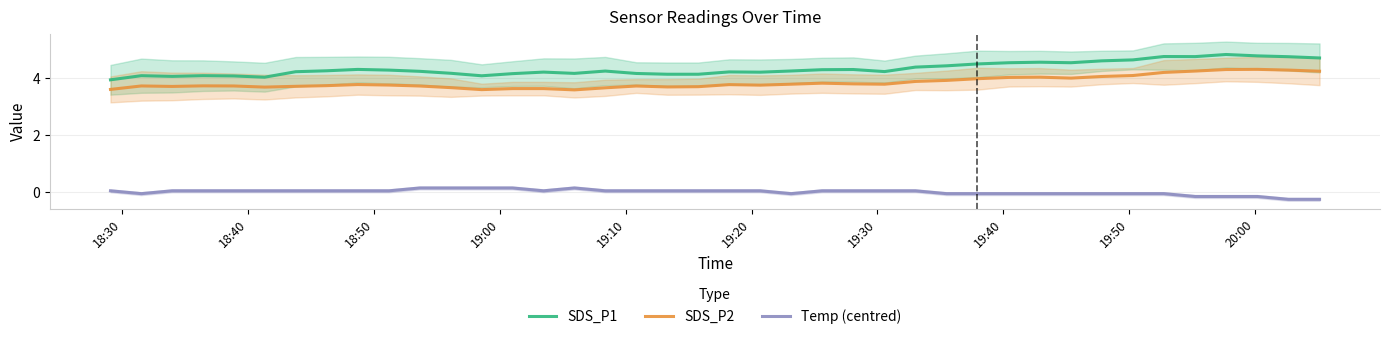

What is the lowest value of the SDS_P1 series?

4.0